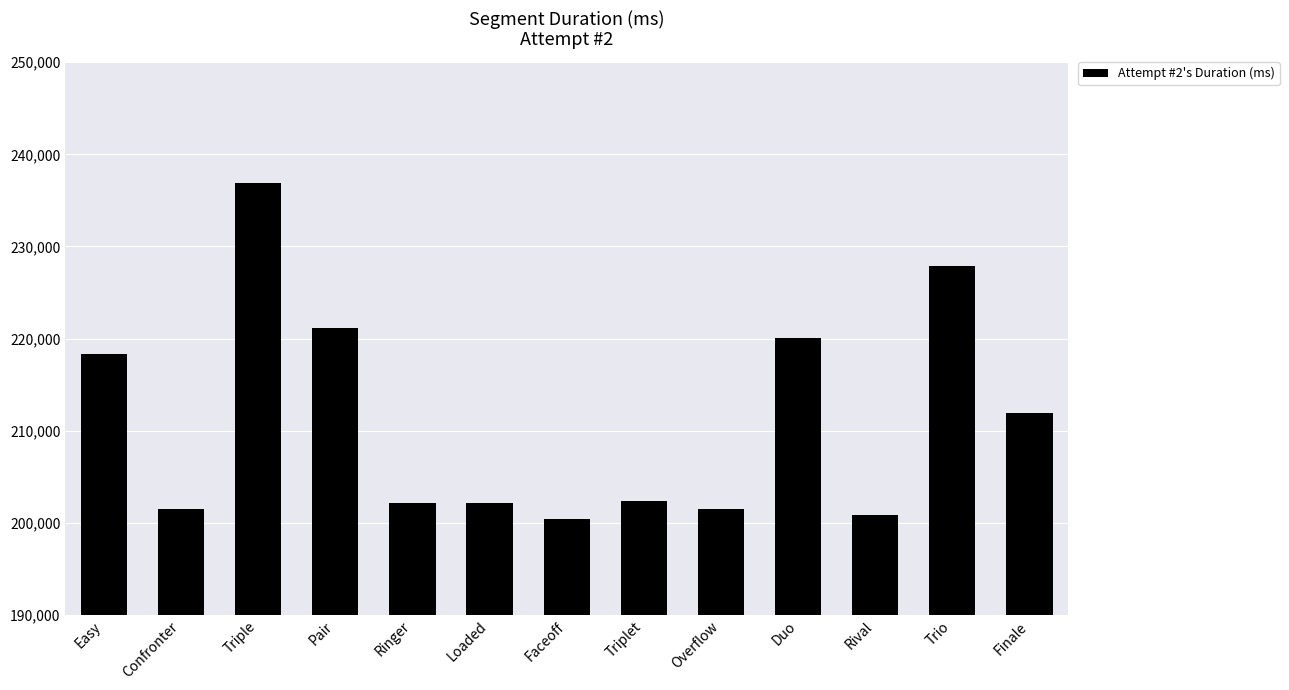

What is the ratio of the value at Easy to the value at Confronter?

1.1